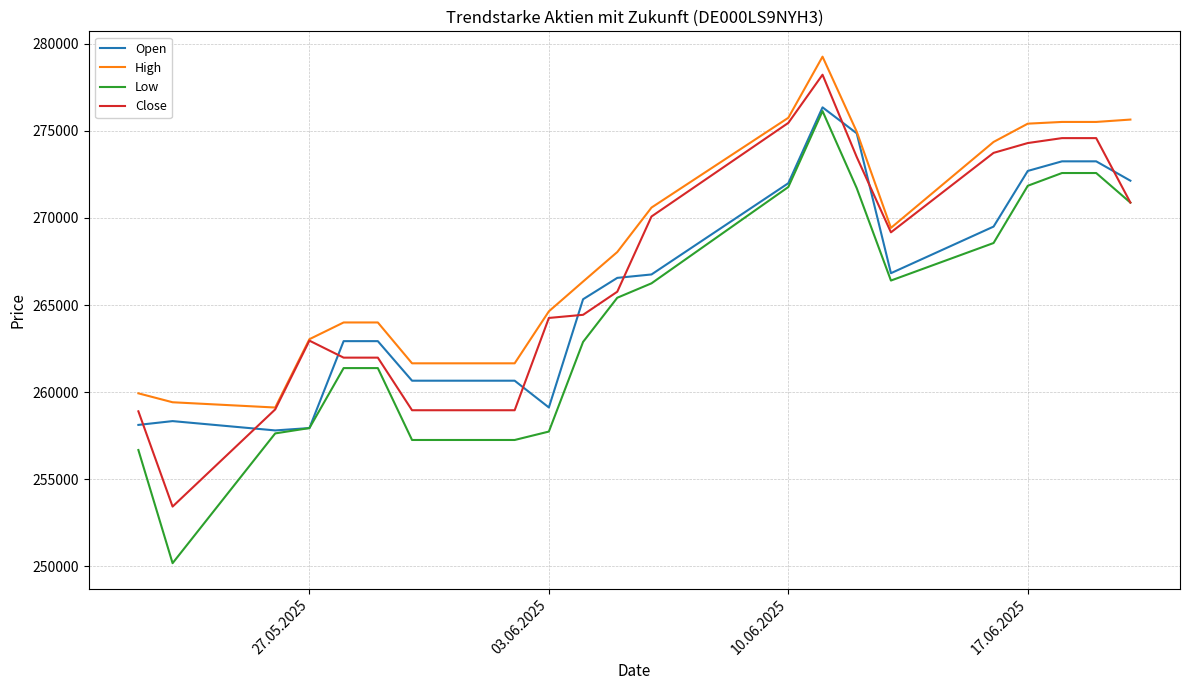

What is the smallest value displayed?

250177